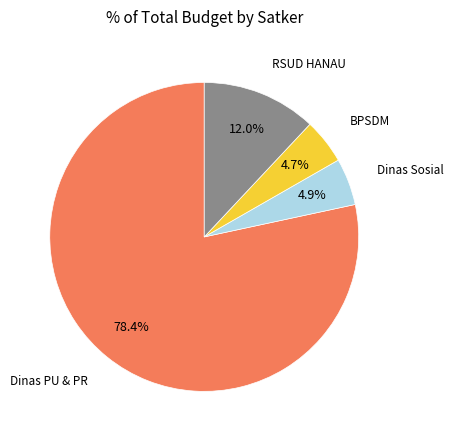

Is there any slice that represents more than half of the pie?

Yes